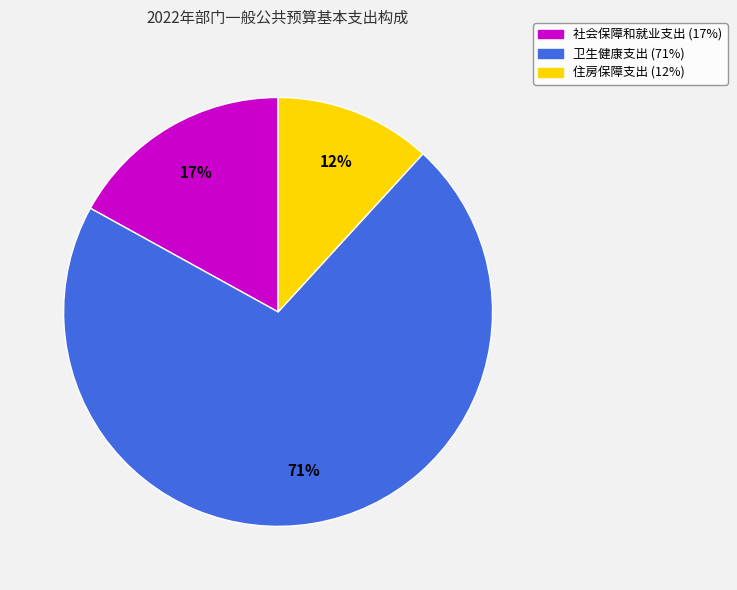

Is the sum of 卫生健康支出 and 住房保障支出 greater than half?

Yes